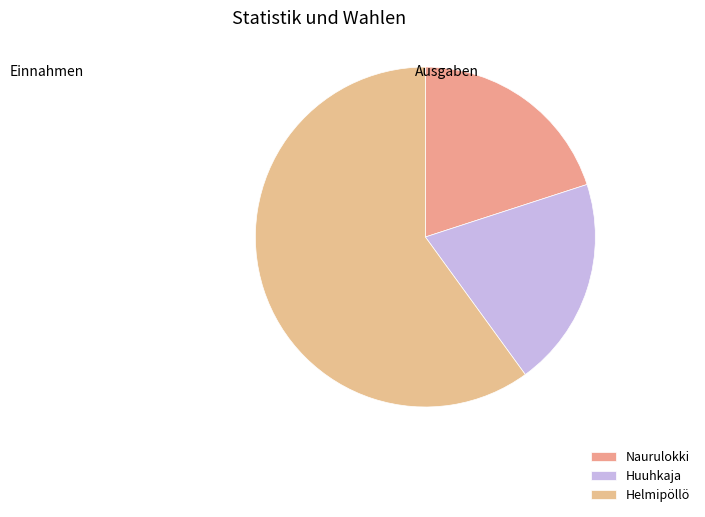

Approximately how many times larger is the value at Naurulokki compared to Helmipöllö?

0.3